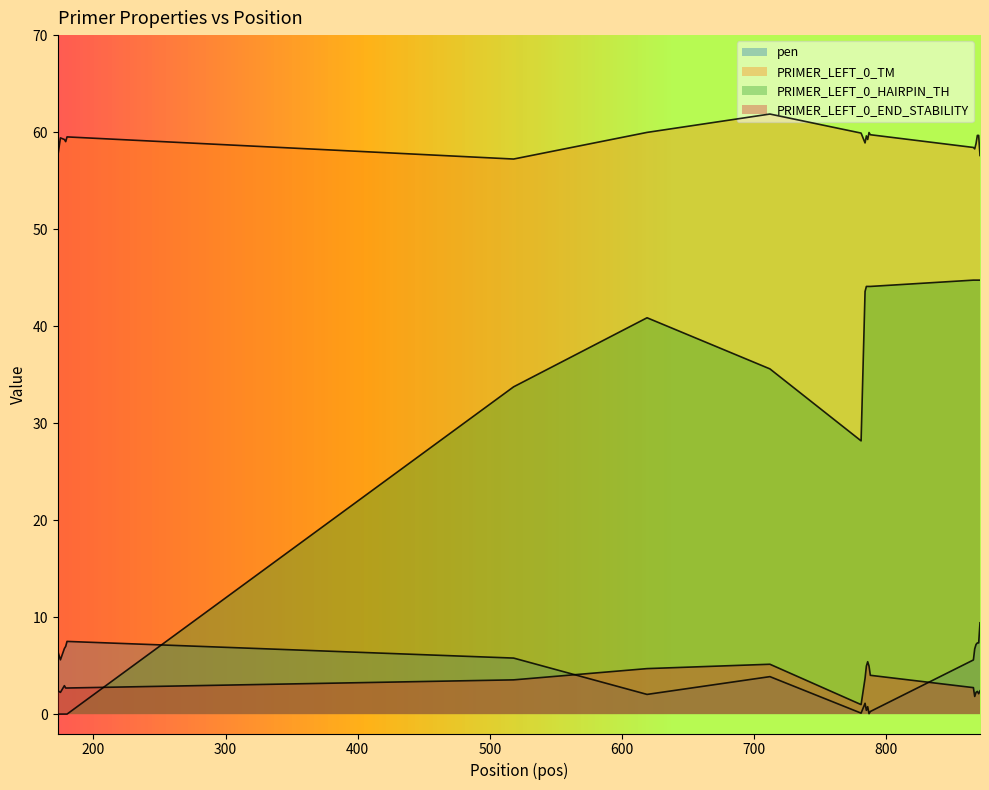

How many interior local valleys does the PRIMER_LEFT_0_HAIRPIN_TH series have?

1